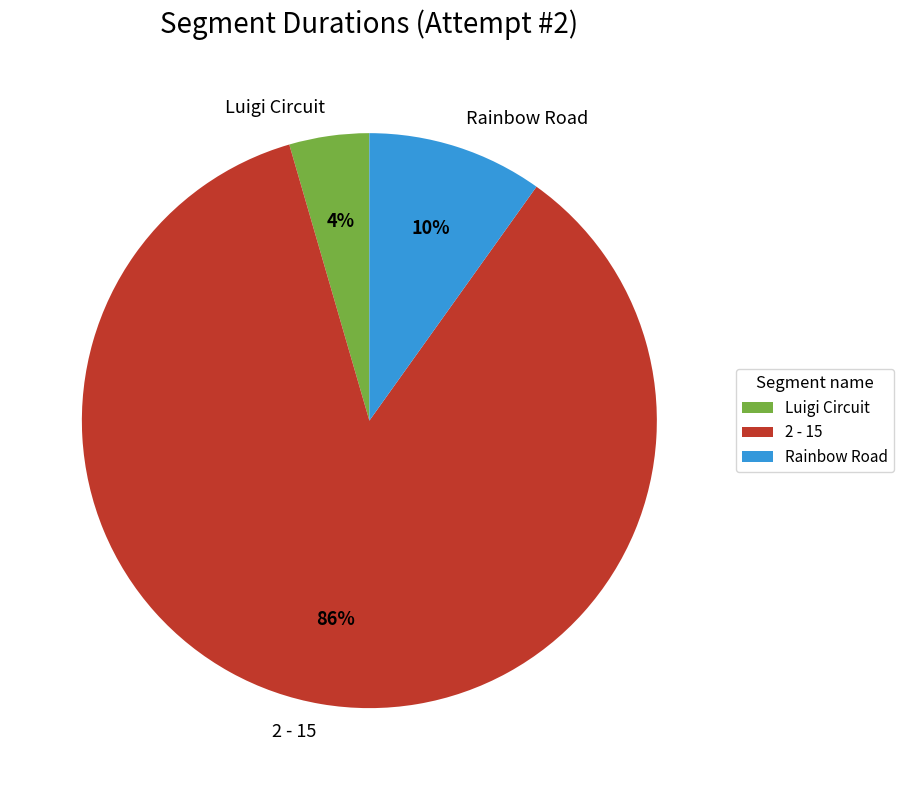

Does any single category account for the majority?

Yes